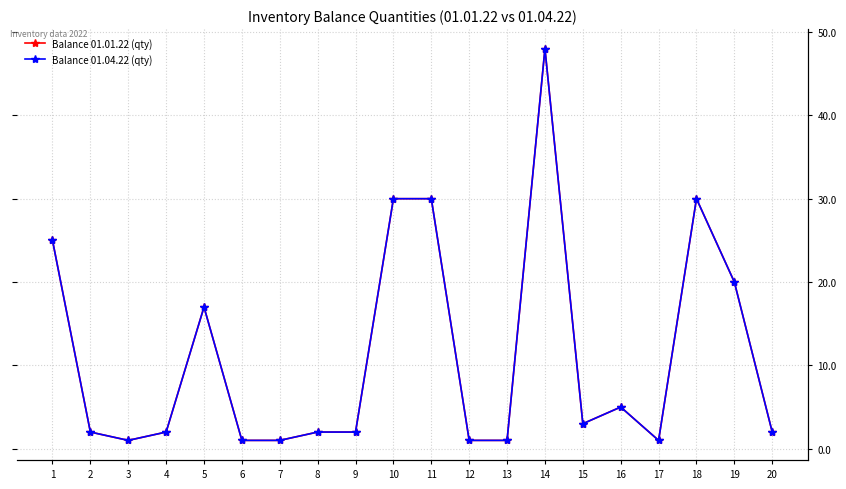

True or false: Balance 01.01.22 (qty) and Balance 01.04.22 (qty) intersect in this chart.

False